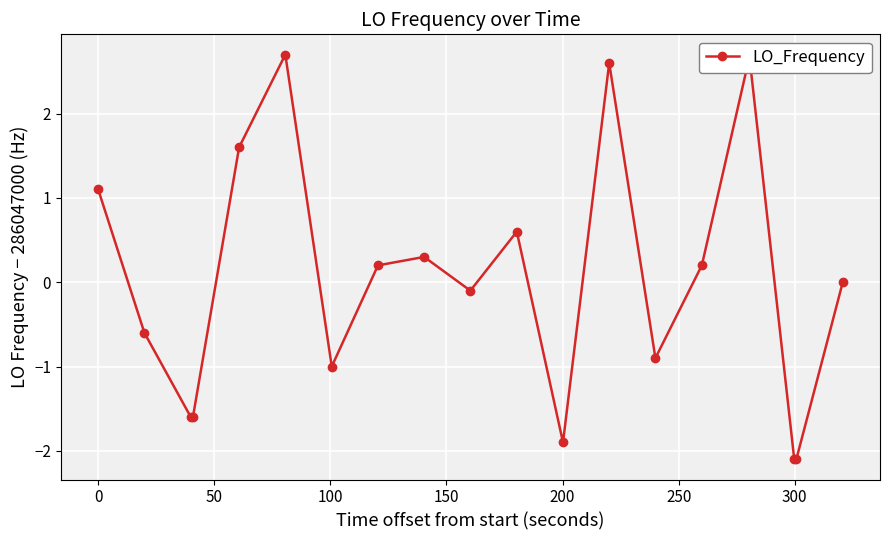

What is the smallest value displayed?

-2.1